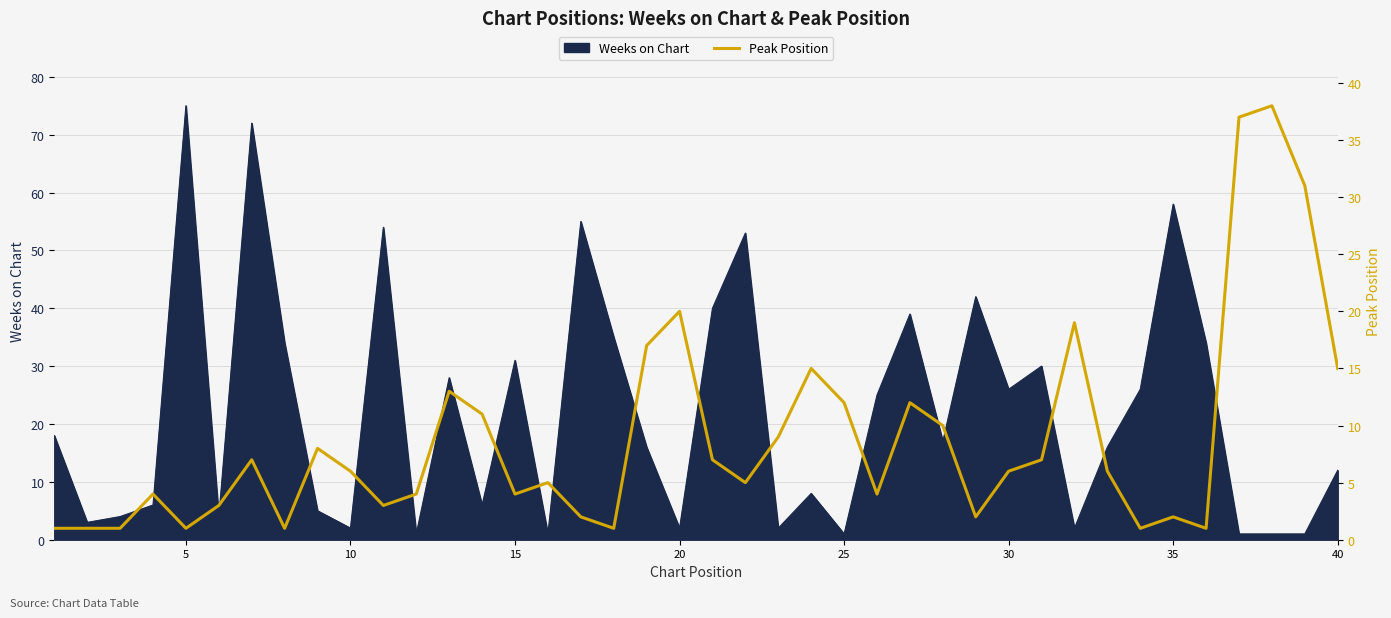

Is it true that Weeks on Chart equals 31 at 15?

True